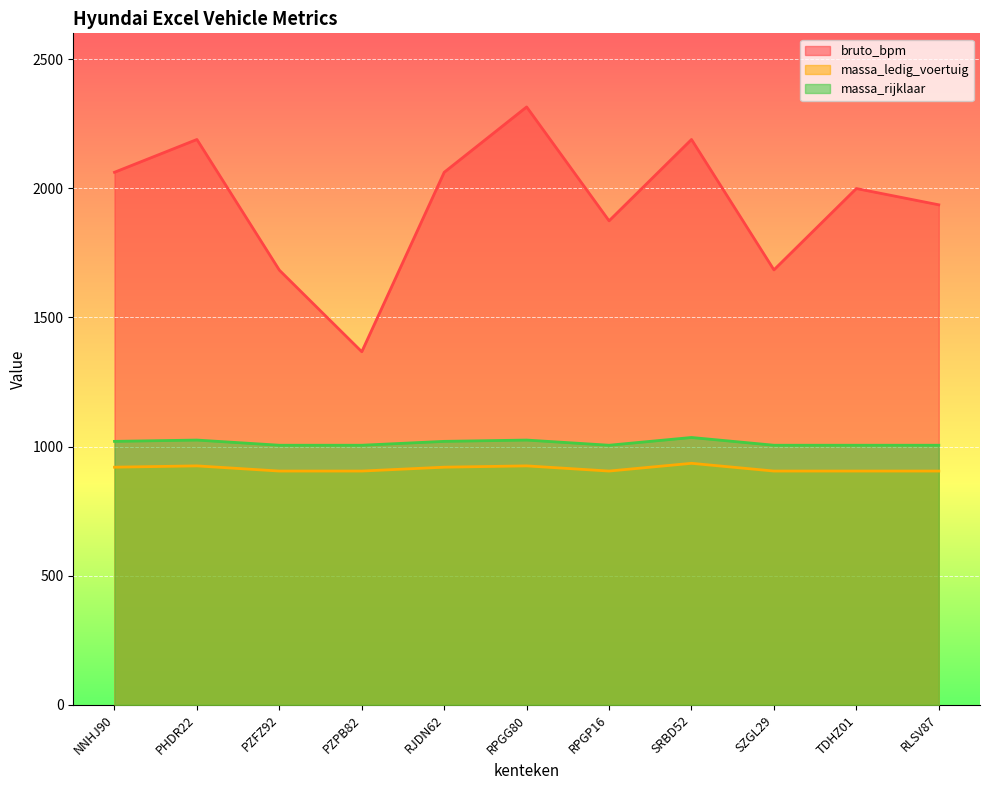

What position from the left is RPGP16?

7